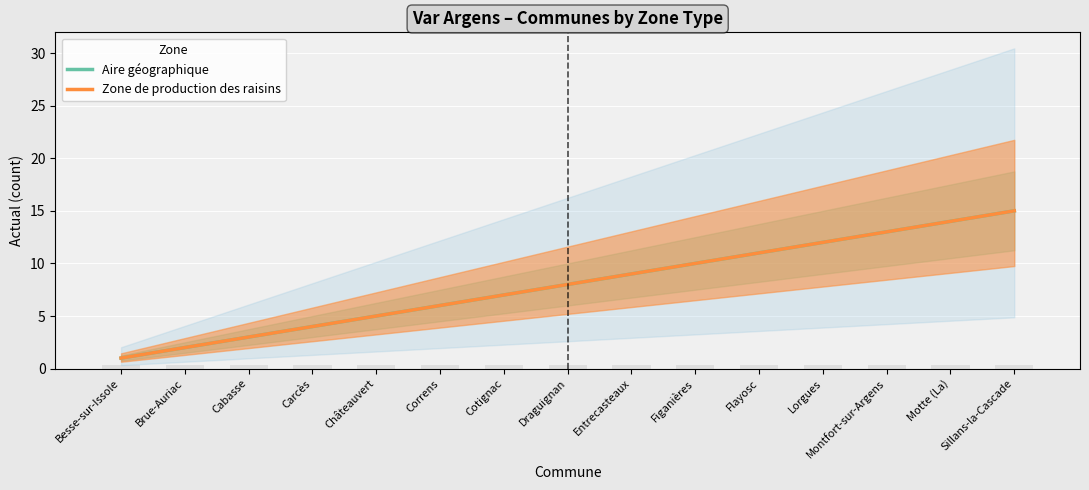

At which category does the chart reach its peak across all series?

Sillans-la-Cascade